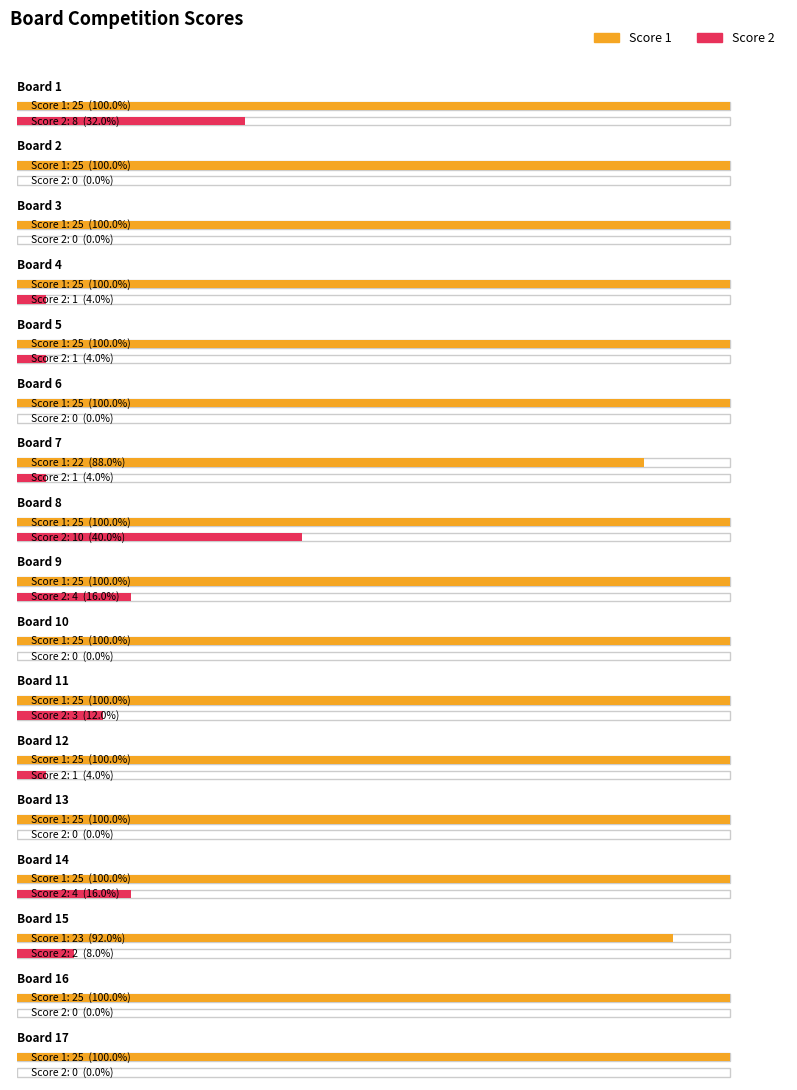

Which series changed the most between 5 and 14?

Score 2